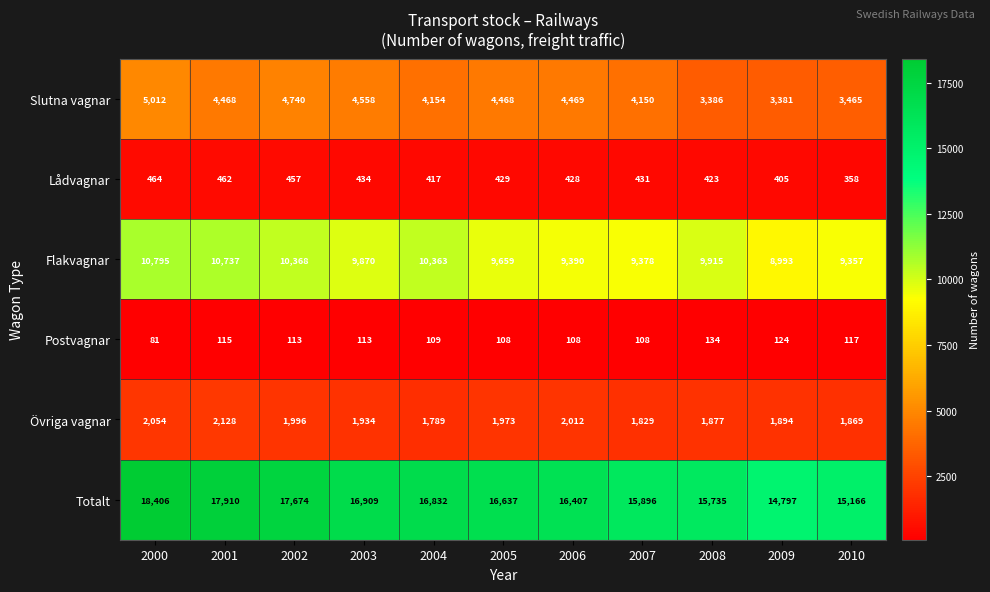

What is the greatest value displayed?

18406